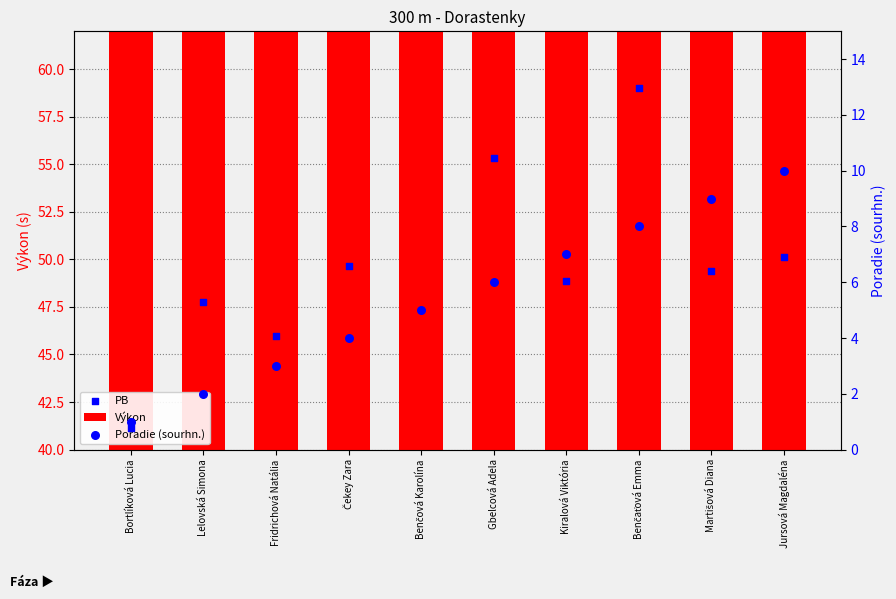

Which has a higher value, Gbelcová Adela or Benčová Karolína?

Gbelcová Adela